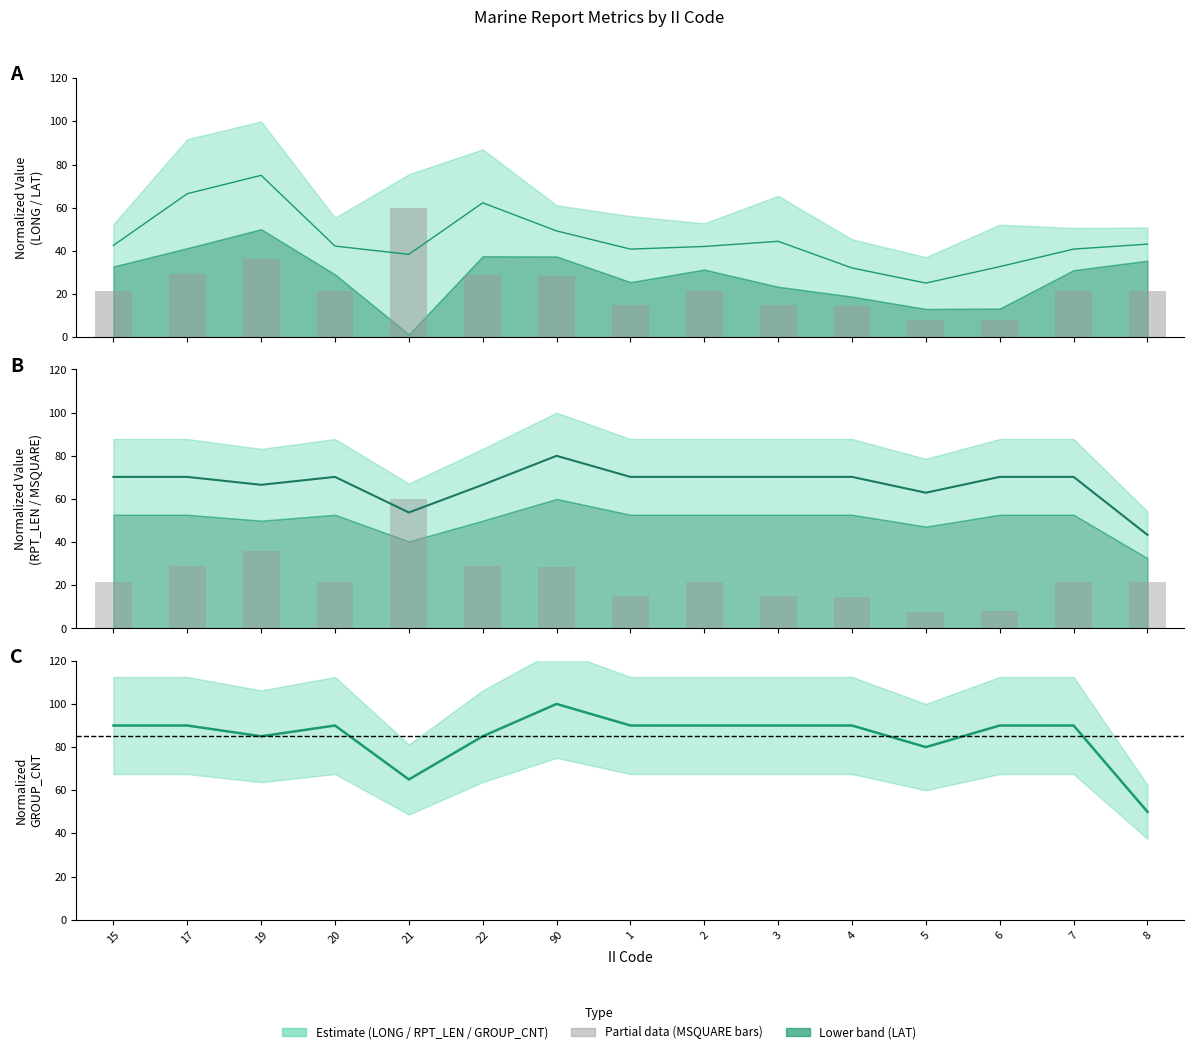

Does the chart contain any negative values?

No